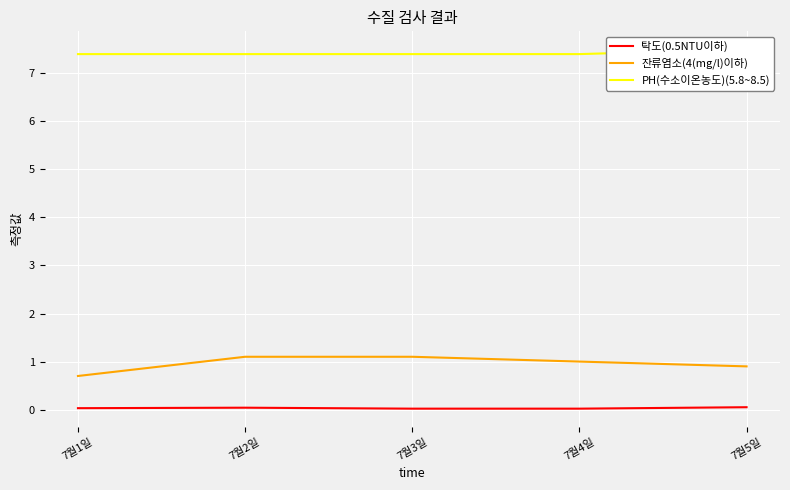

Reading right to left, what are all the values shown in this chart?

탁도(0.5NTU이하): 0.1	0.0	0.0	0.0	0.0
잔류염소(4(mg/l)이하): 0.9	1.0	1.1	1.1	0.7
PH(수소이온농도)(5.8~8.5): 7.5	7.4	7.4	7.4	7.4